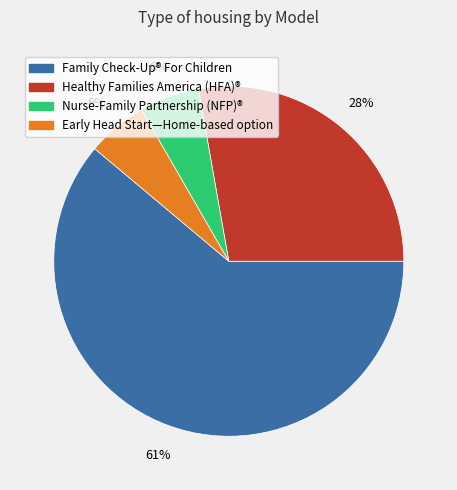

Is there any slice that represents more than half of the pie?

Yes